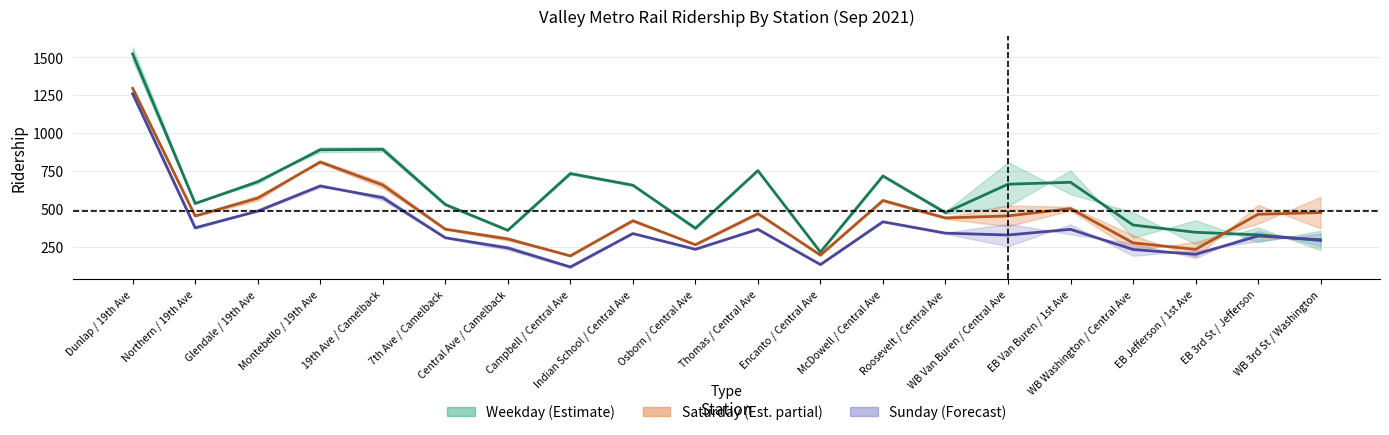

Which category has the highest value across all series?

Dunlap / 19th Ave